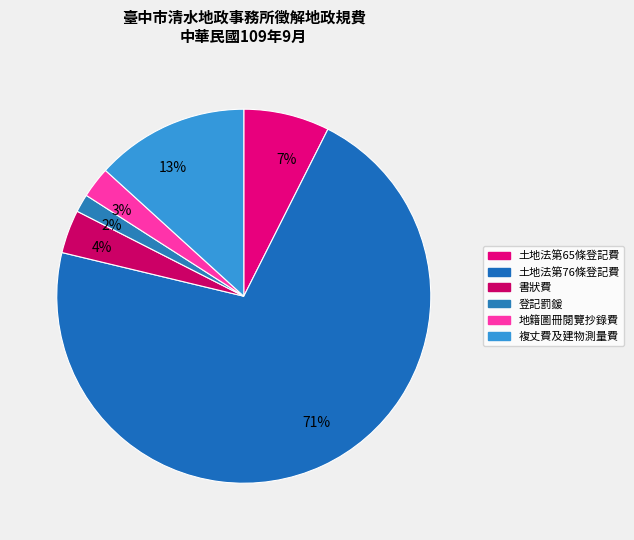

How many slices are in this pie chart?

6